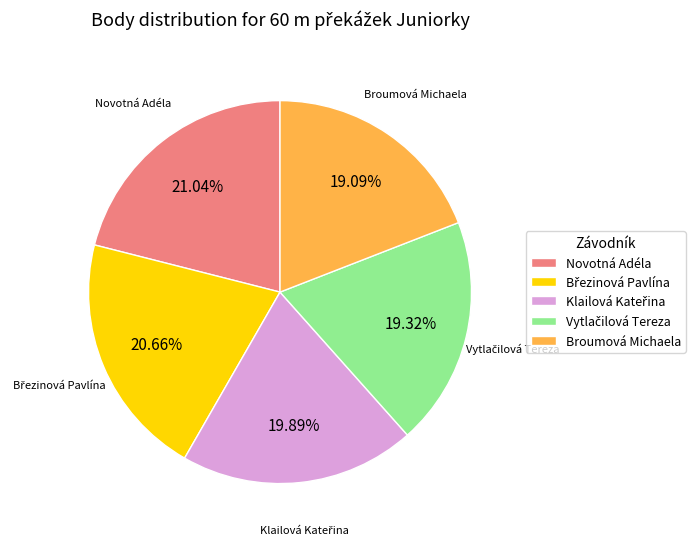

To the nearest percent, what portion does Broumová Michaela represent?

19%